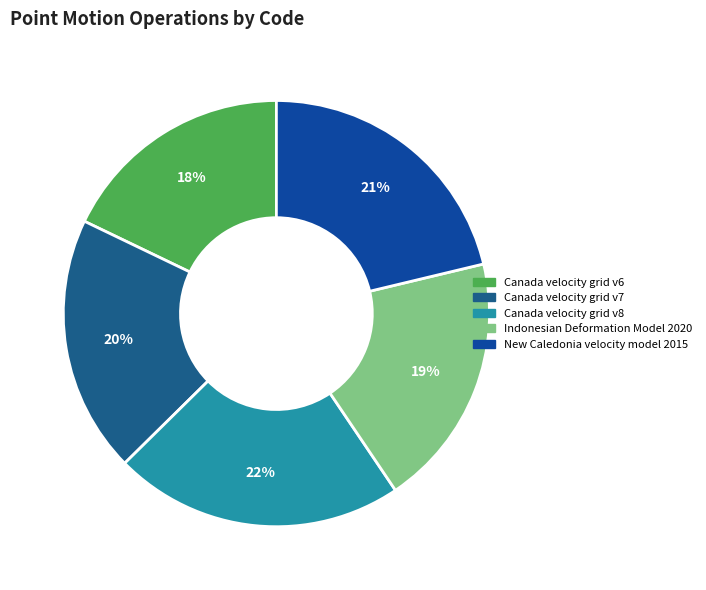

Which has a higher value, Canada velocity grid v6 or Indonesian Deformation Model 2020?

Indonesian Deformation Model 2020